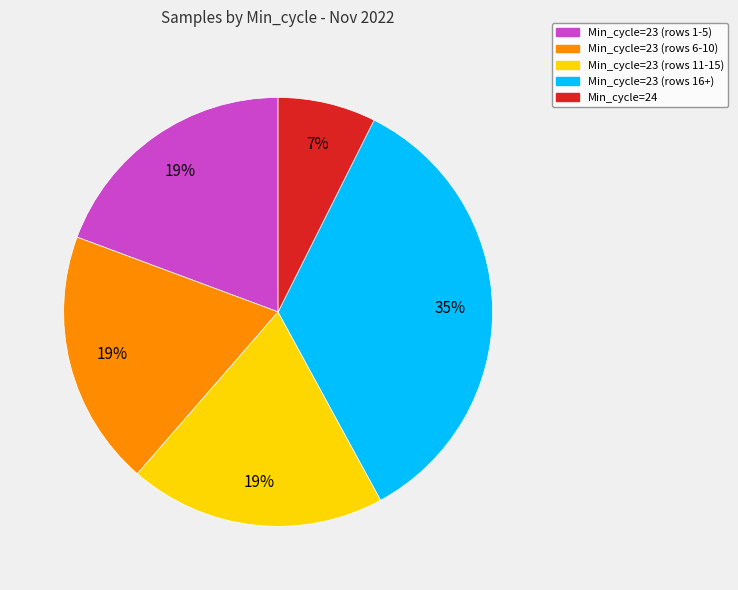

To the nearest percent, what is the average slice percentage?

20%